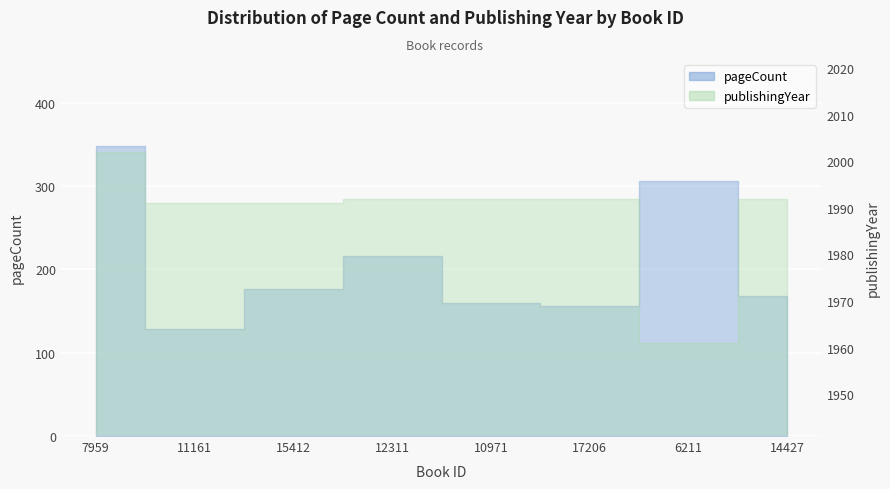

True or false: pageCount and publishingYear intersect in this chart.

False